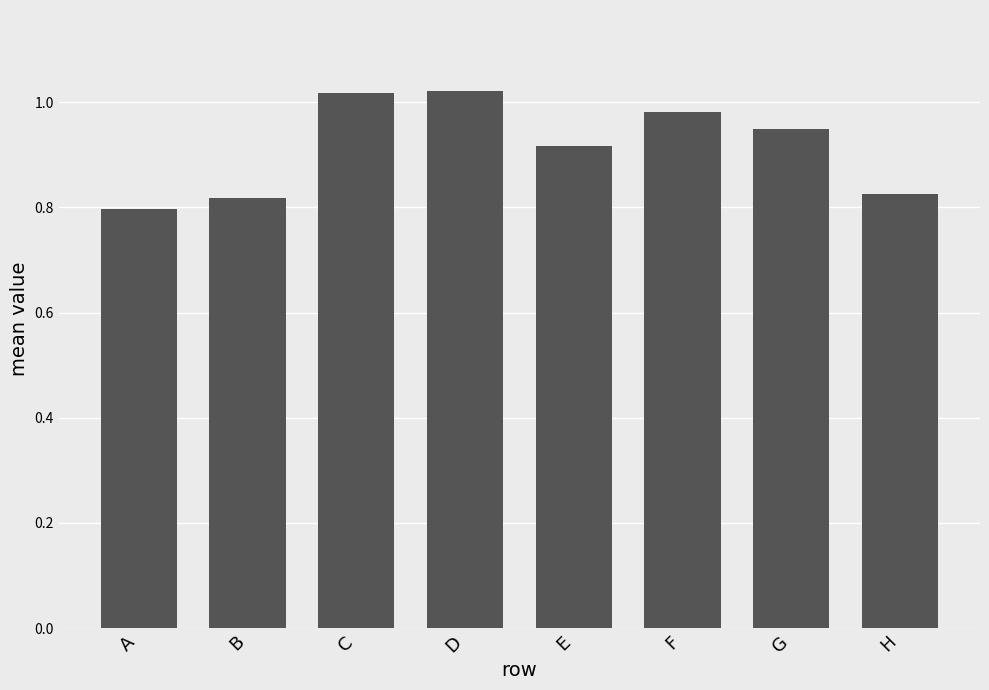

Which label corresponds to the smallest value in the chart?

A